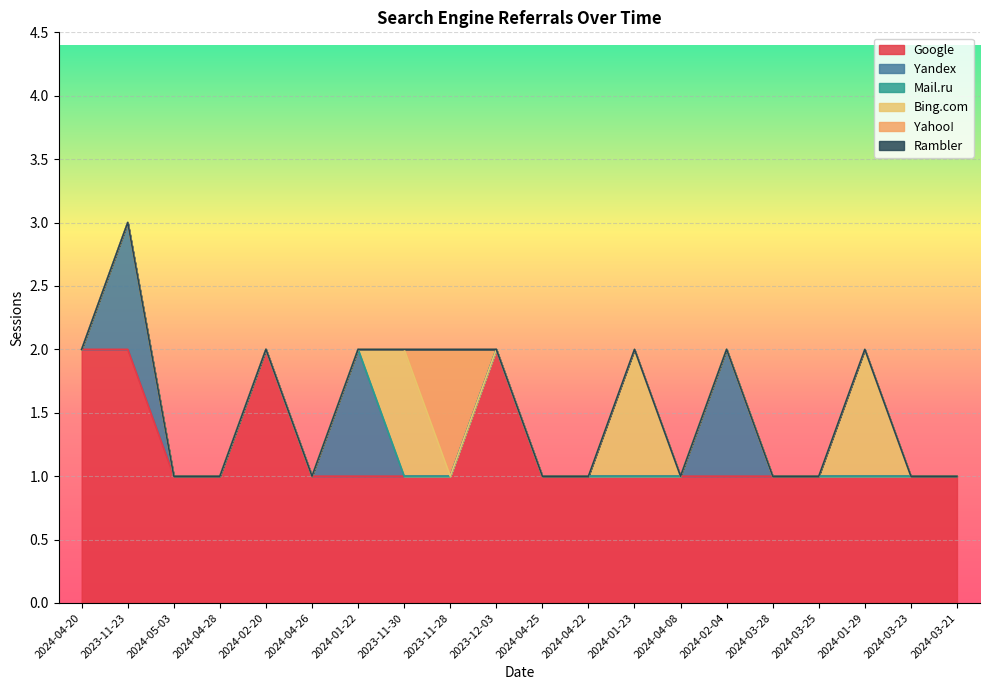

What is the label of the 16th point from the right?

2024-02-20